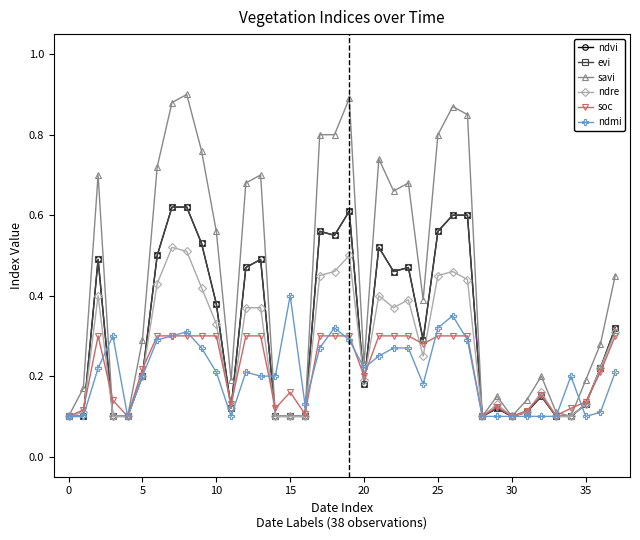

Which series has the largest total across all categories?

savi